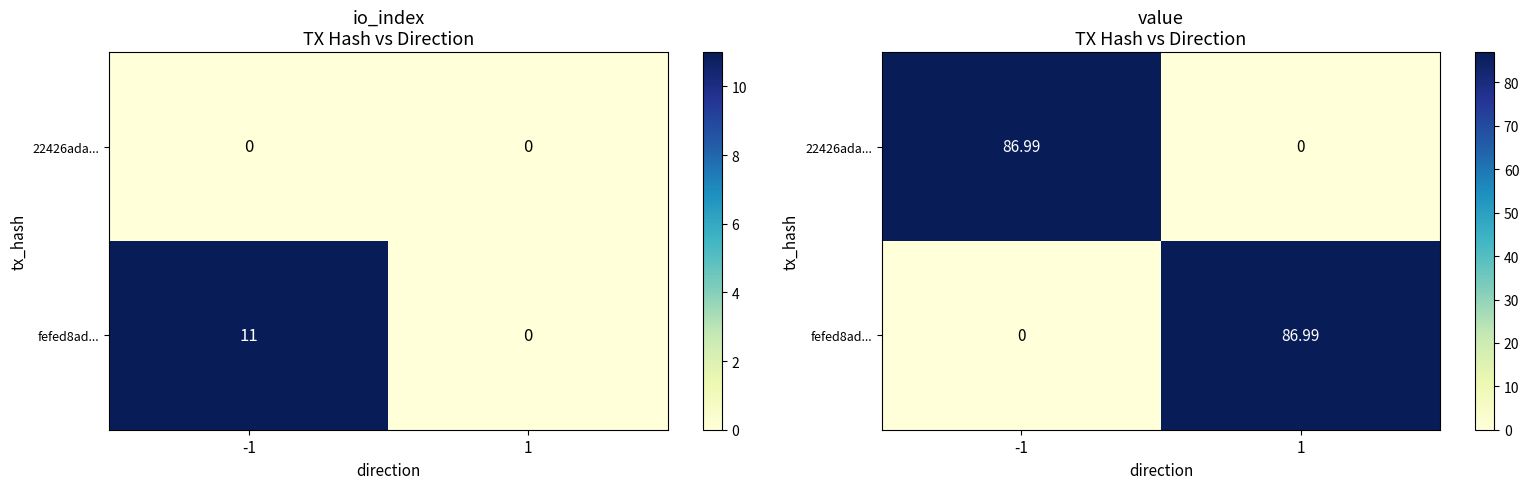

Where does the fefed8ad... series first go above 86?

1